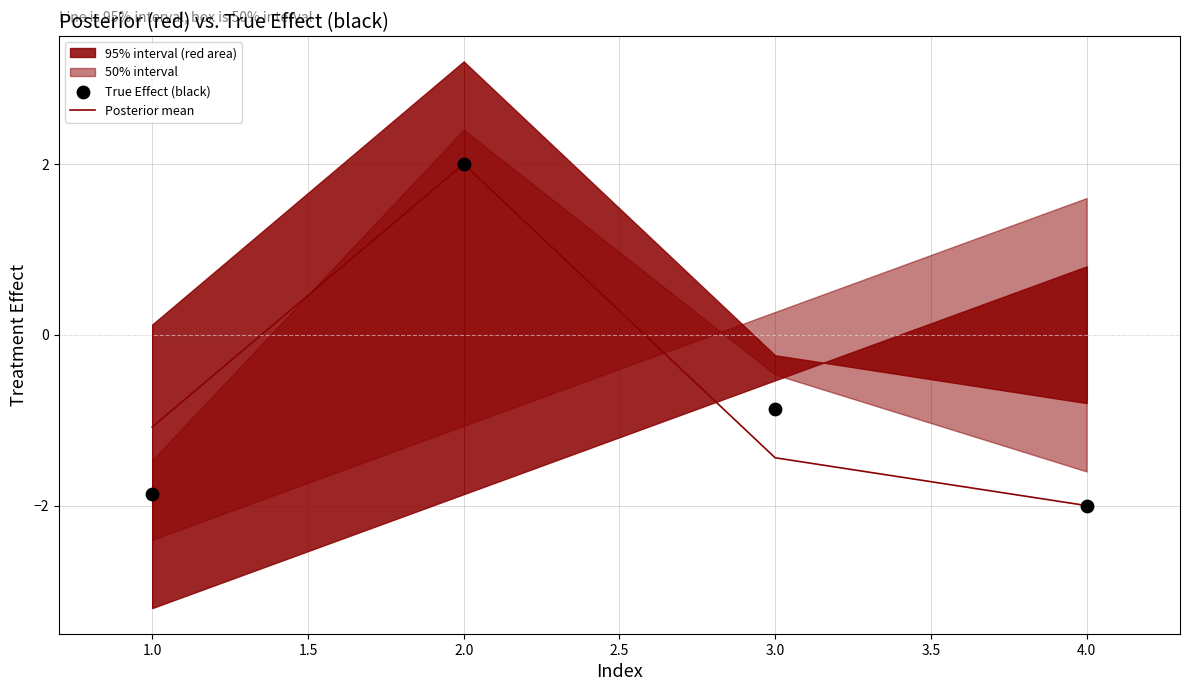

True or false: Posterior mean has more than 0 interior local peaks.

True